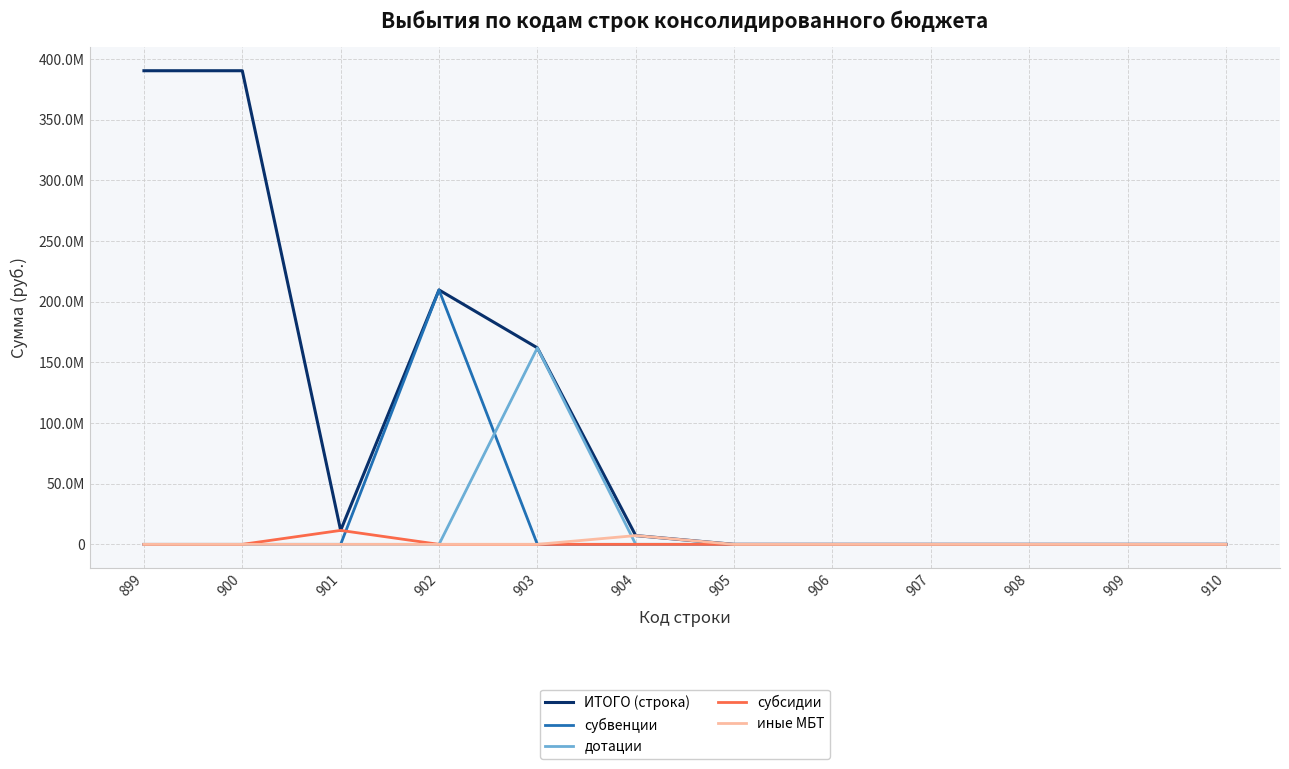

Rank the series at 905 from highest to lowest value.

ИТОГО (строка), субвенции, дотации, субсидии, иные МБТ